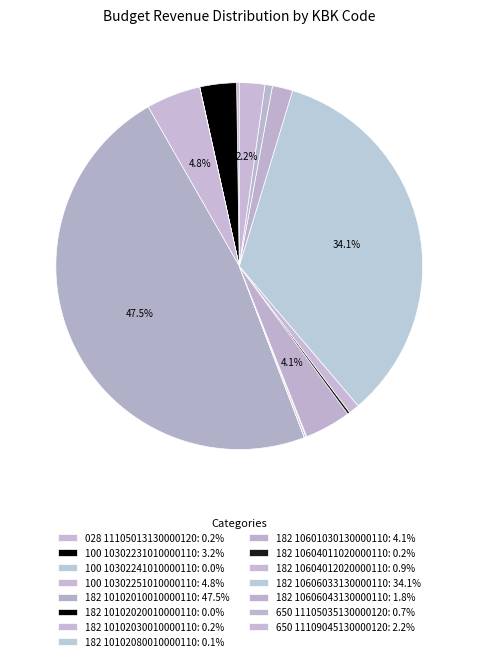

How many segments does this pie chart have?

15